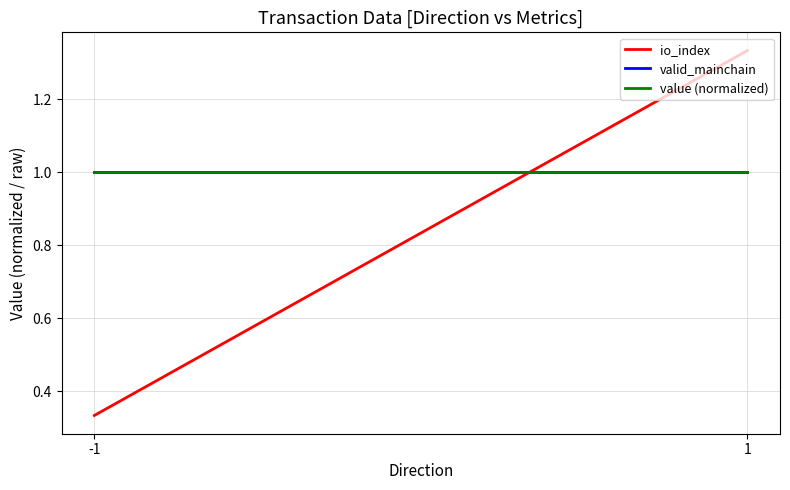

Is the value of value (normalized) at -1 greater than the value of io_index at 1?

No